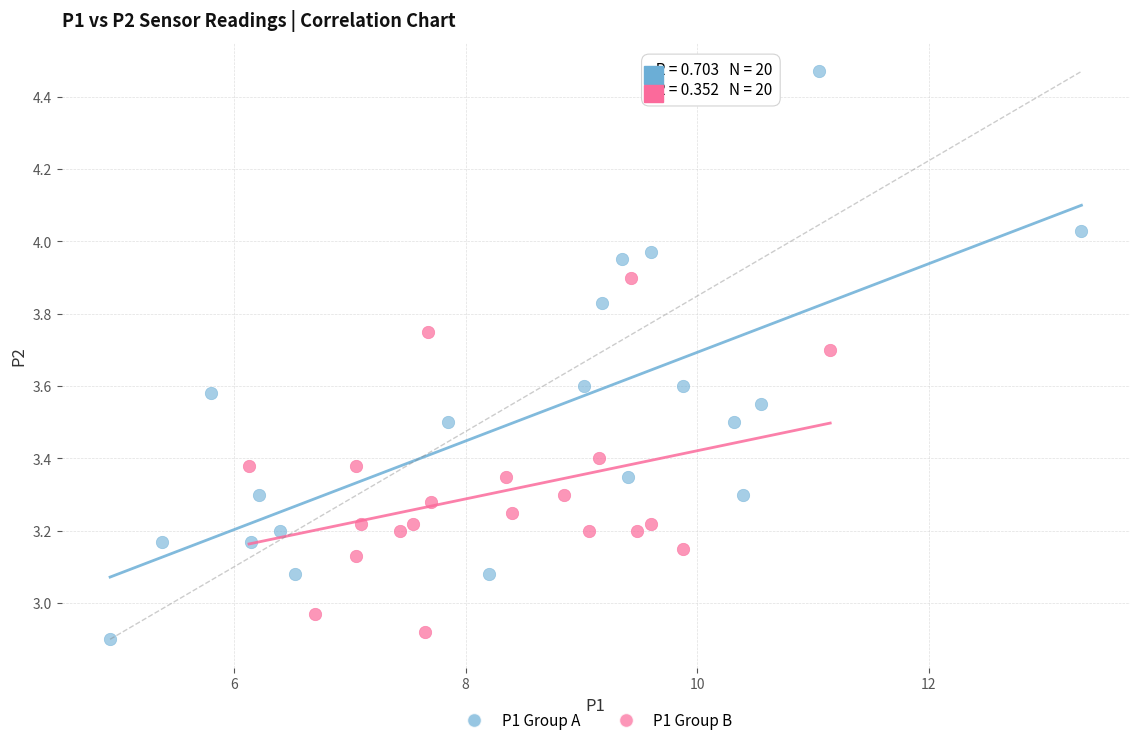

Which series contains the lowest Y value?

P1 Group A